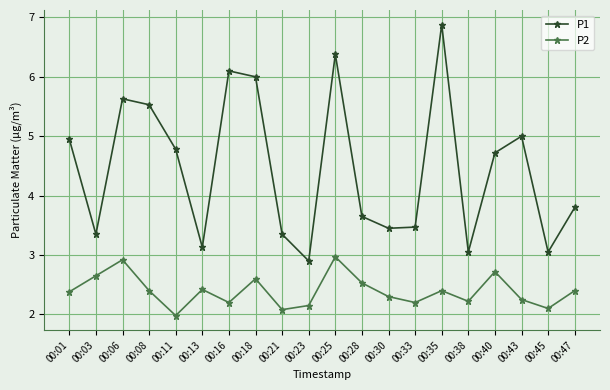

Which series has the widest spread of values?

P1